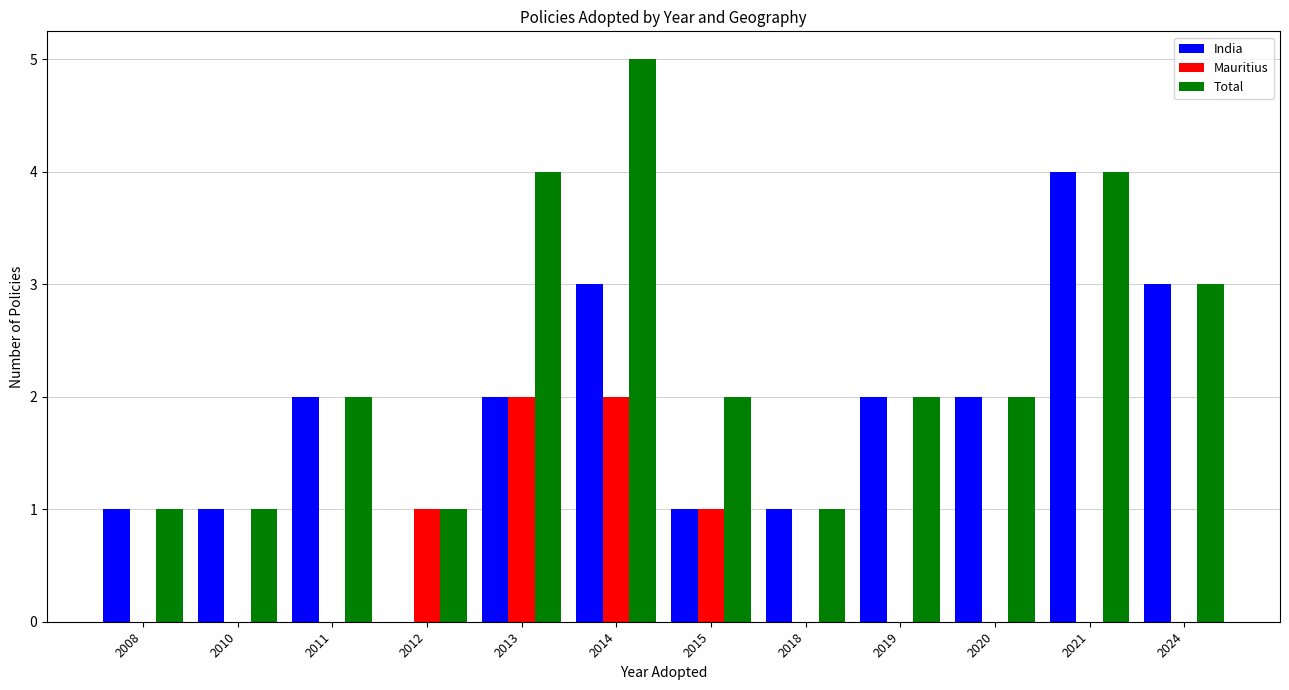

What is the average value of the India series?

2